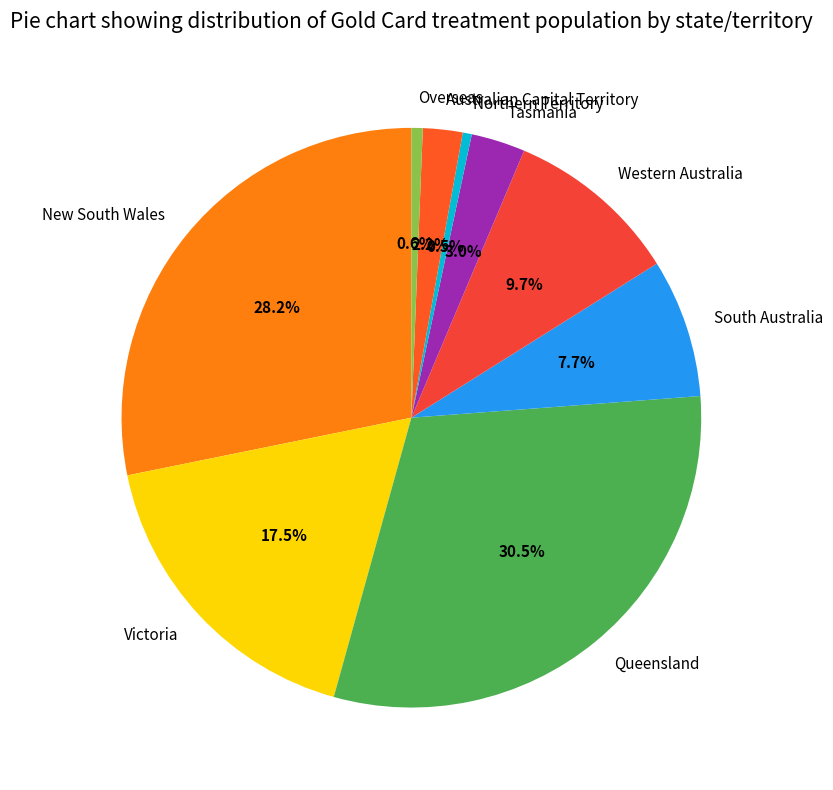

Is the sum of Western Australia and Tasmania greater than half?

No